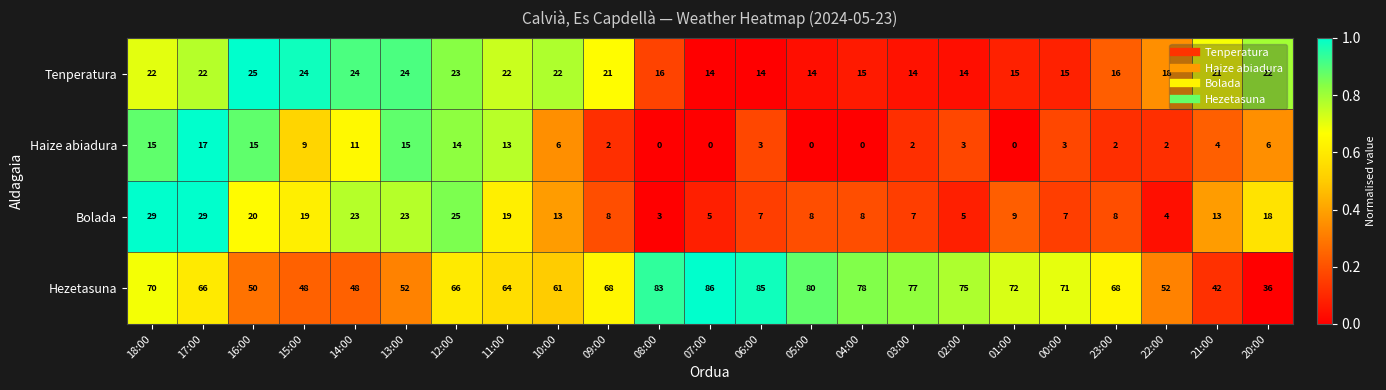

What is the total value across all series at 22:00?

76